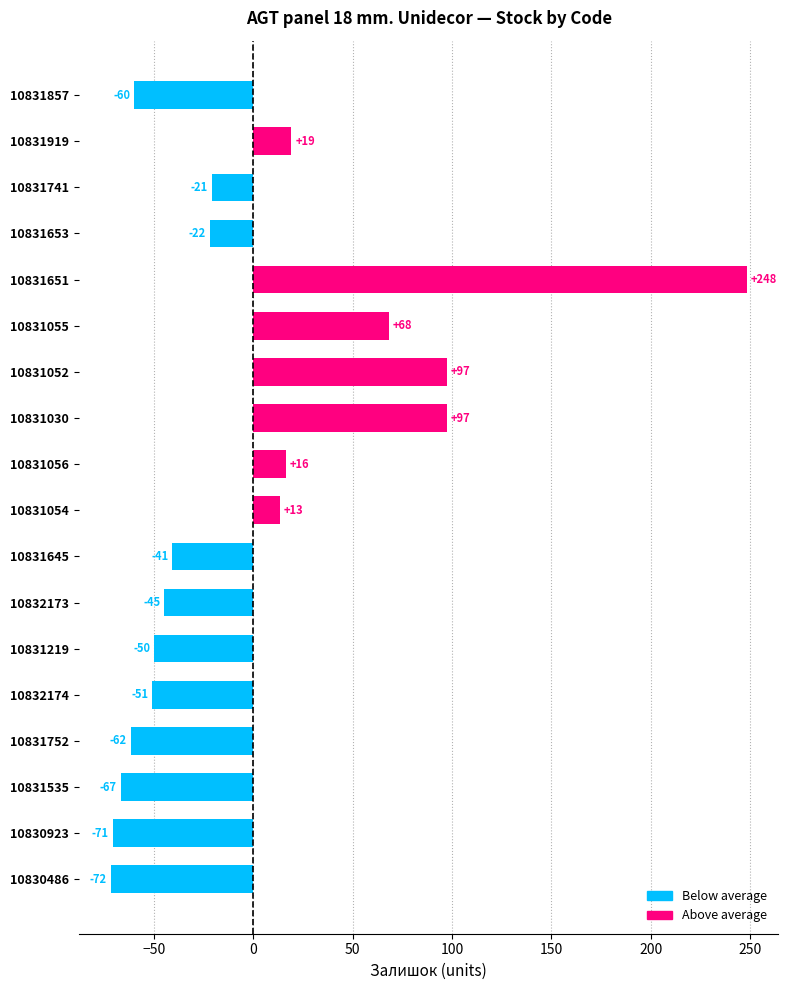

How many values are below zero?

11